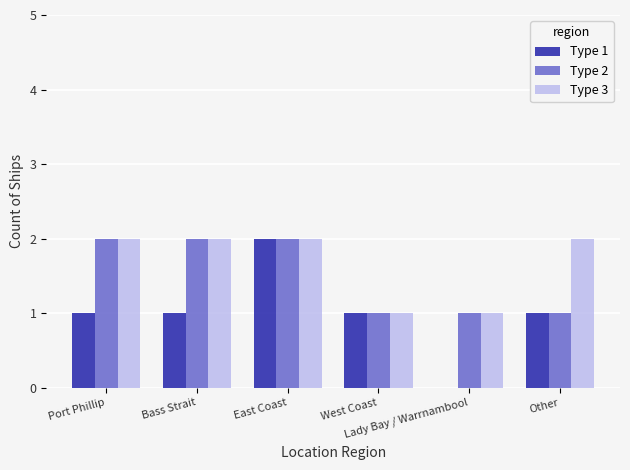

Reading right to left, what are all the values shown in this chart?

Type 1: 1	0	1	2	1	1
Type 2: 1	1	1	2	2	2
Type 3: 2	1	1	2	2	2